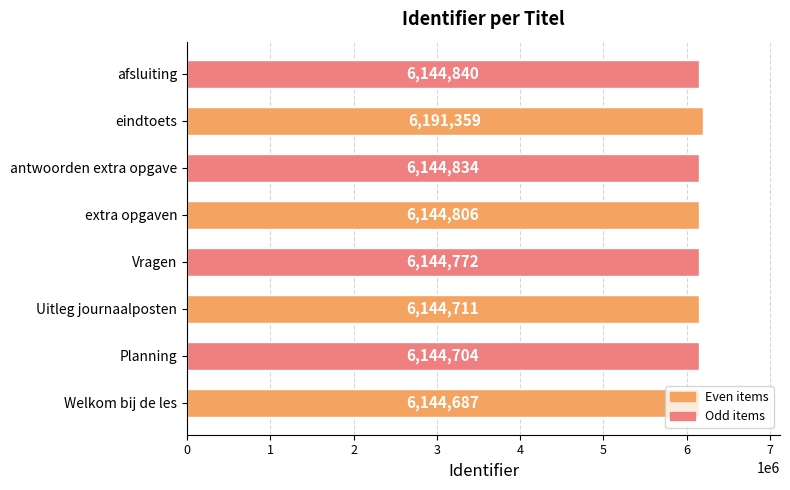

At which category does the chart reach its peak across all series?

eindtoets